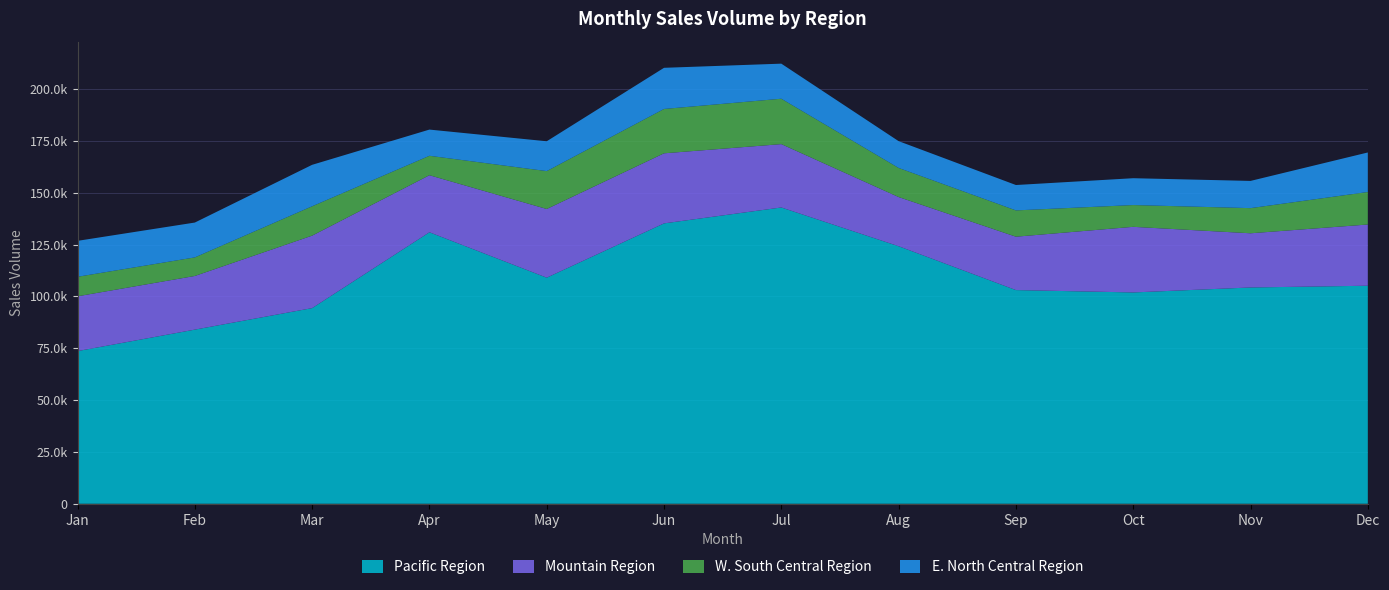

Reading right to left, what are all the values shown in this chart?

Pacific Region: Dec=105155.7	Nov=104313.9	Oct=101915.4	Sep=103056.2	Aug=124210.8	Jul=142895.1	Jun=135219.7	May=109042.3	Apr=130939.9	Mar=94358.5	Feb=83984.0	Jan=73632.4
Mountain Region: Dec=29527.1	Nov=26136.5	Oct=31646.0	Sep=25748.3	Aug=23714.7	Jul=30555.3	Jun=33799.5	May=33119.0	Apr=27511.2	Mar=34953.1	Feb=25873.5	Jan=26431.1
W. South Central Region: Dec=15675.7	Nov=12128.1	Oct=10499.9	Sep=12681.3	Aug=14039.3	Jul=21896.5	Jun=21386.8	May=18275.9	Apr=9372.5	Mar=14167.2	Feb=8961.6	Jan=9407.8
E. North Central Region: Dec=19062.5	Nov=13127.0	Oct=12949.9	Sep=12238.8	Aug=12922.6	Jul=16911.8	Jun=19846.6	May=14389.6	Apr=12638.7	Mar=19985.9	Feb=16804.3	Jan=17326.7